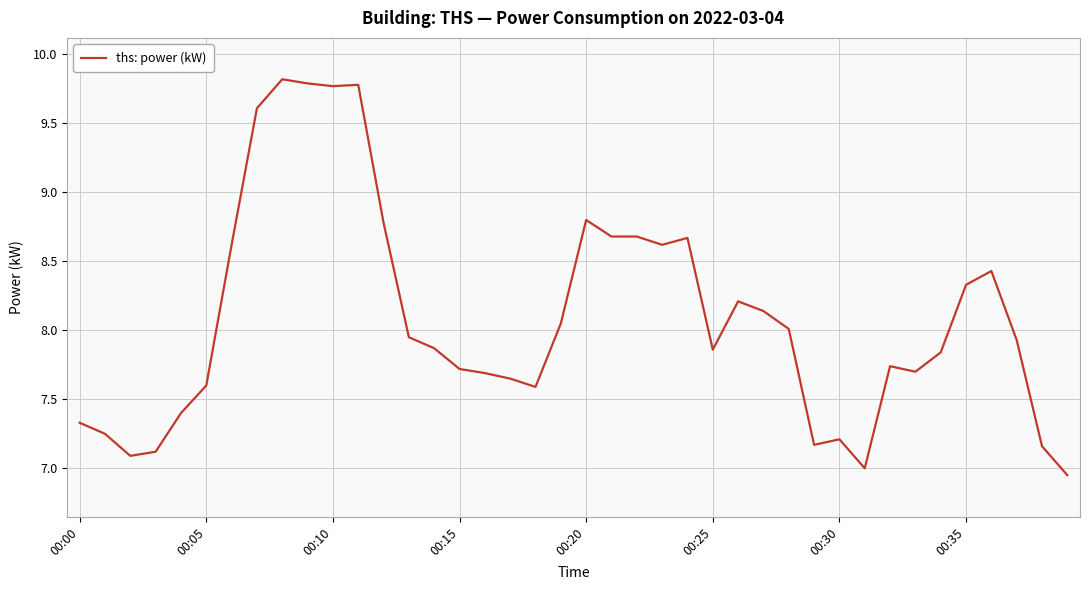

What is the sum of all values?

323.6